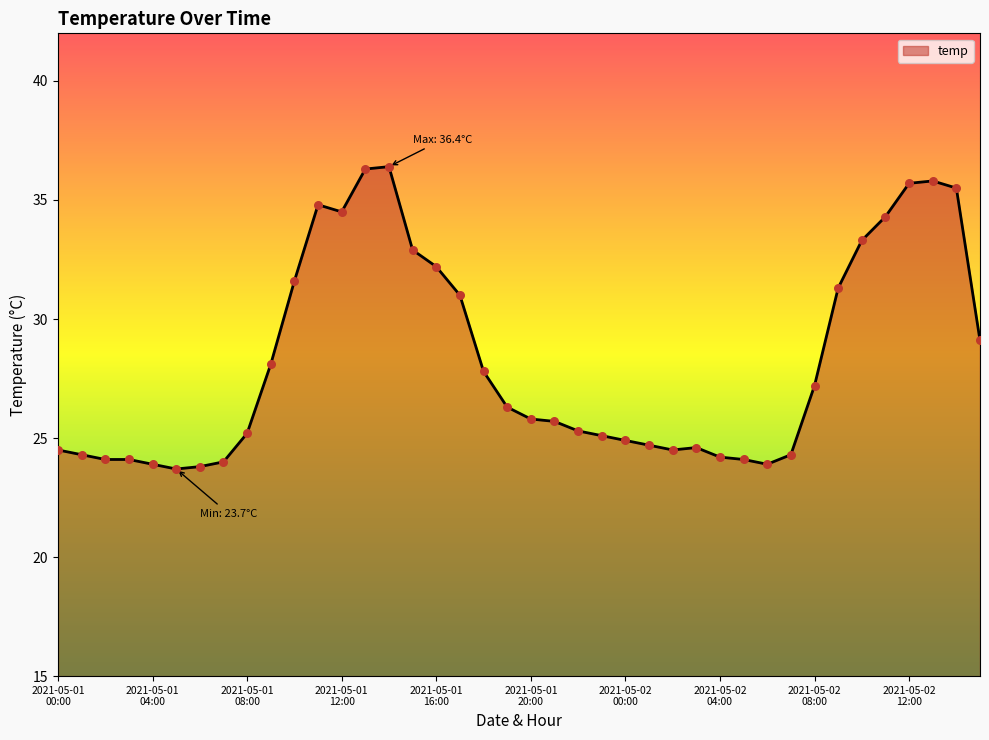

What is the difference between the maximum and minimum values?

12.7